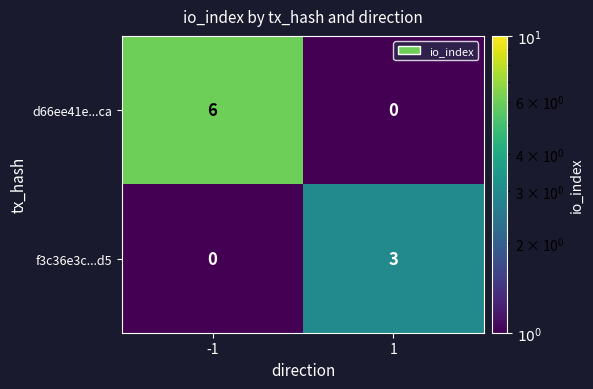

How many series are shown in this chart?

2